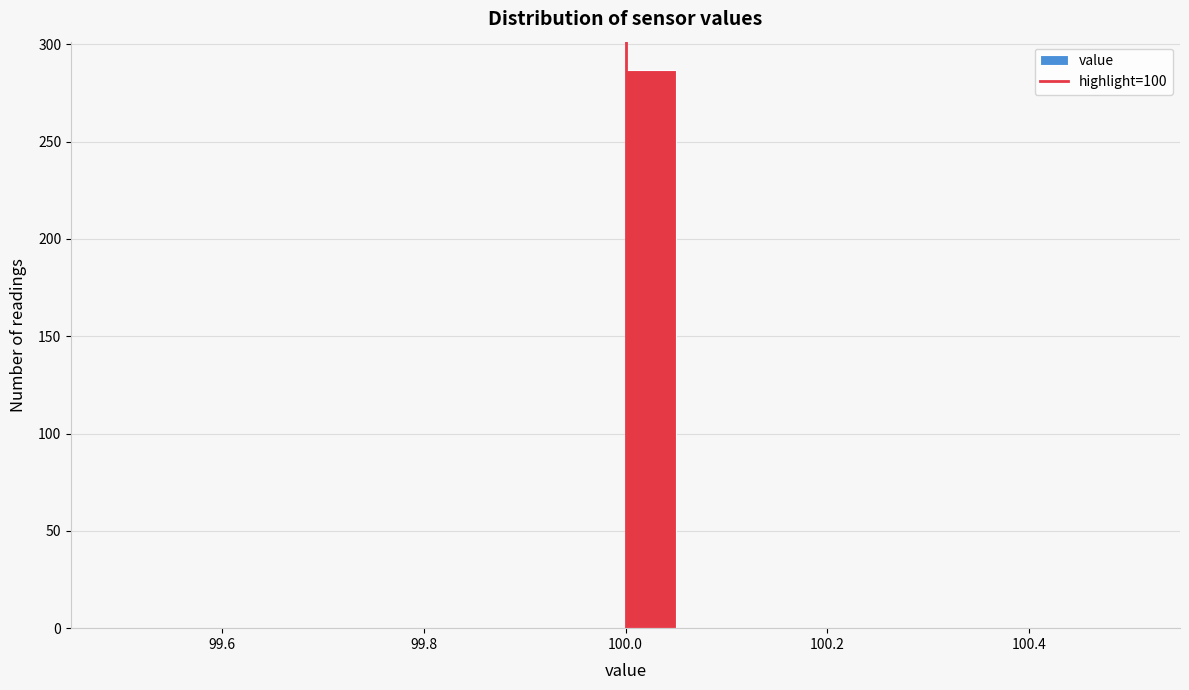

Around what value on the x-axis is the tallest bar? Give the approximate position of its centre, as read against the axis.

100.02